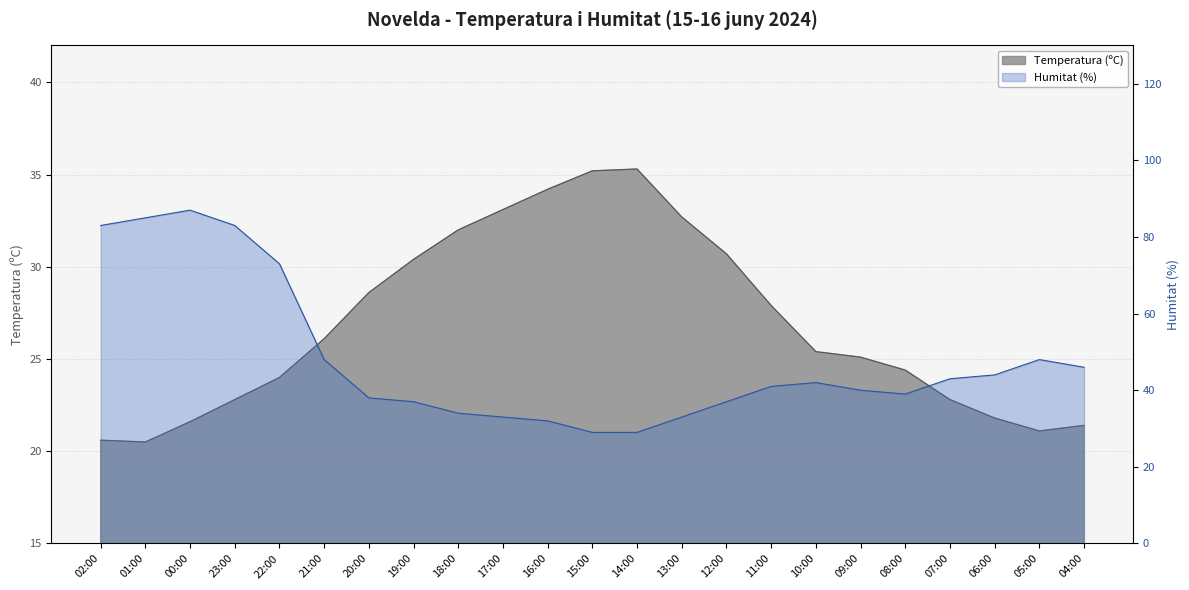

What is the average value of the Temperatura (ºC) series?

26.9